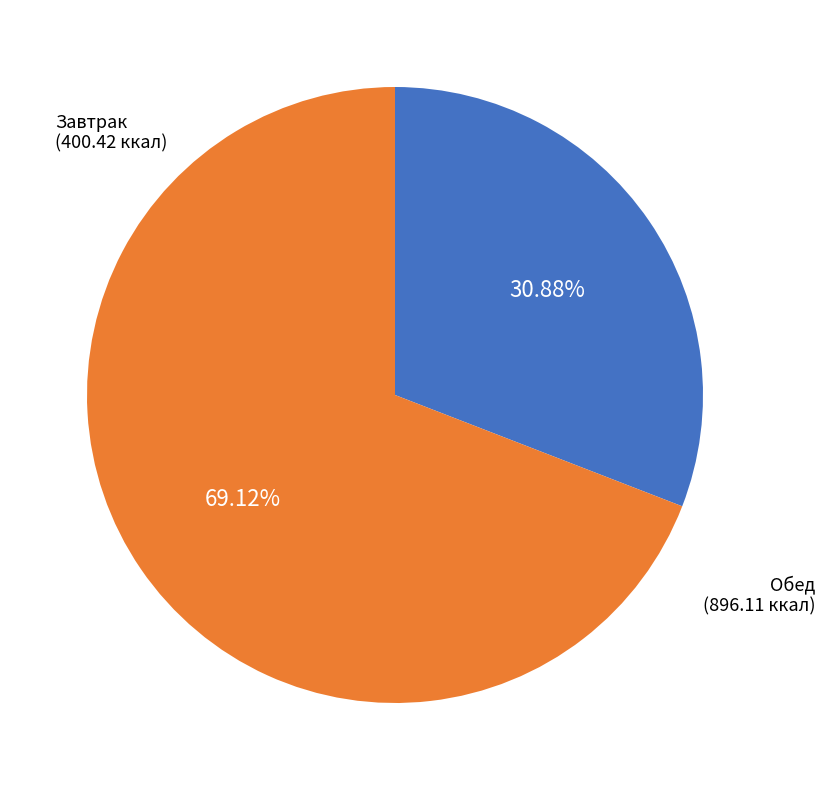

Does any single category account for the majority?

Yes